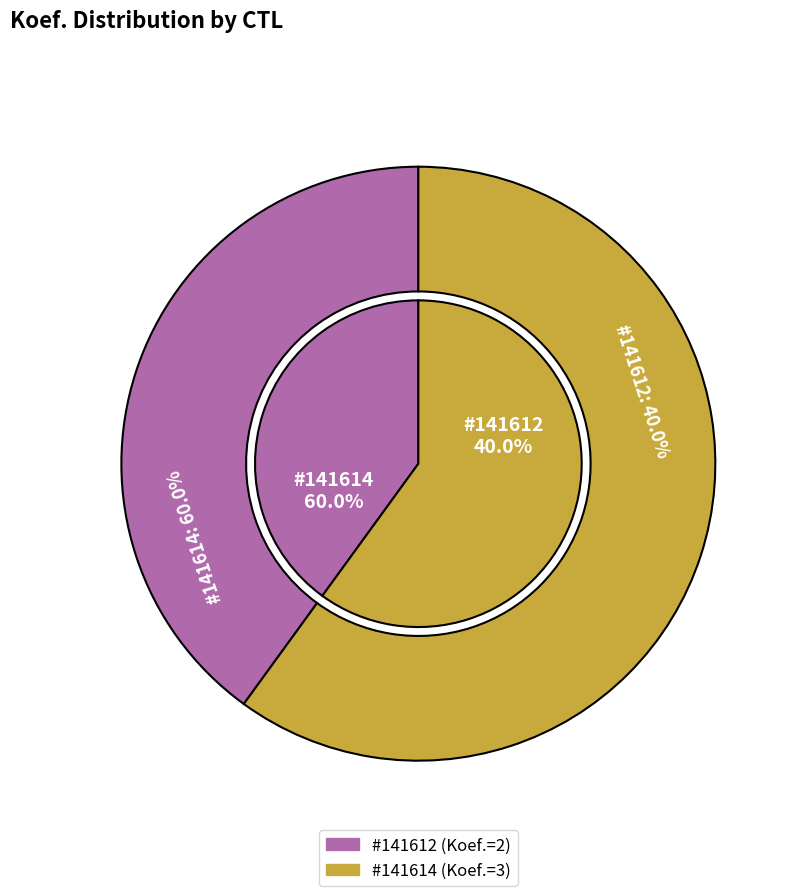

Combined, what portion of the pie is 141612 and 141614?

100.0%